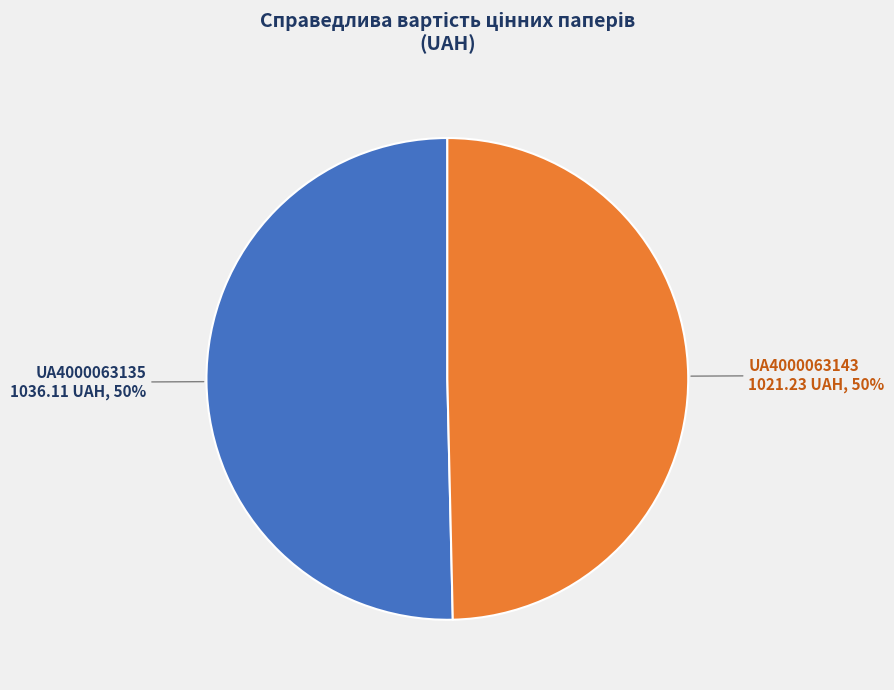

To the nearest percent, what percentage of the pie is UA4000063143?

50%